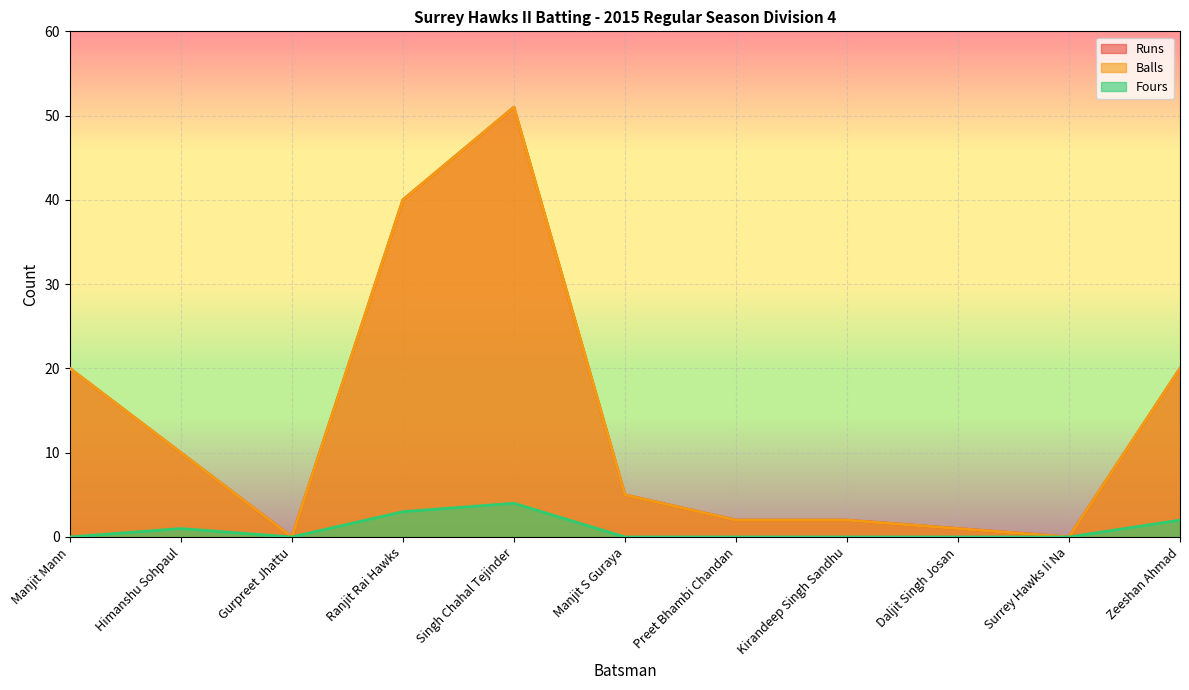

At which label is Runs closest to 25?

Manjit Mann